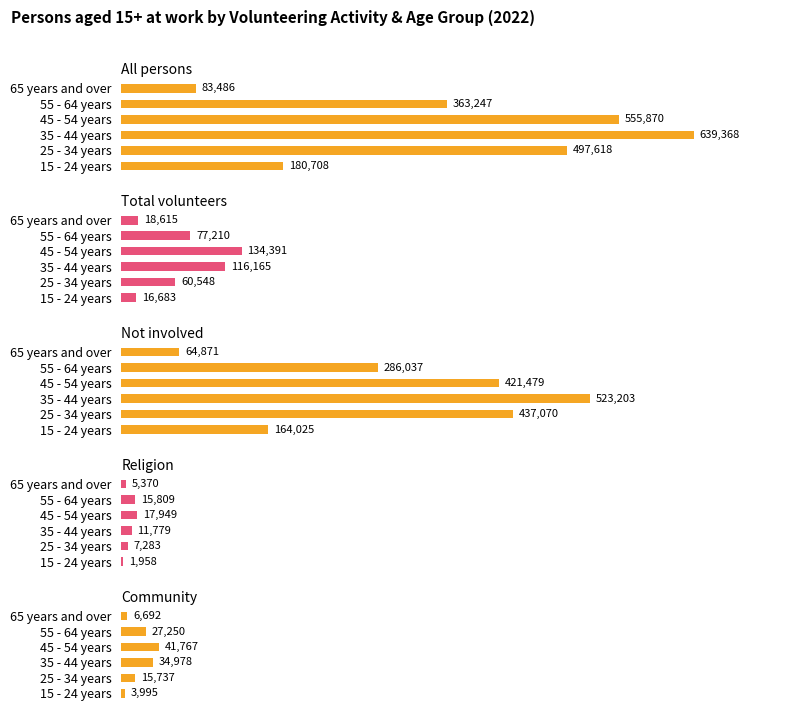

Is it true that All persons equals 135272 at 65 years and over?

False